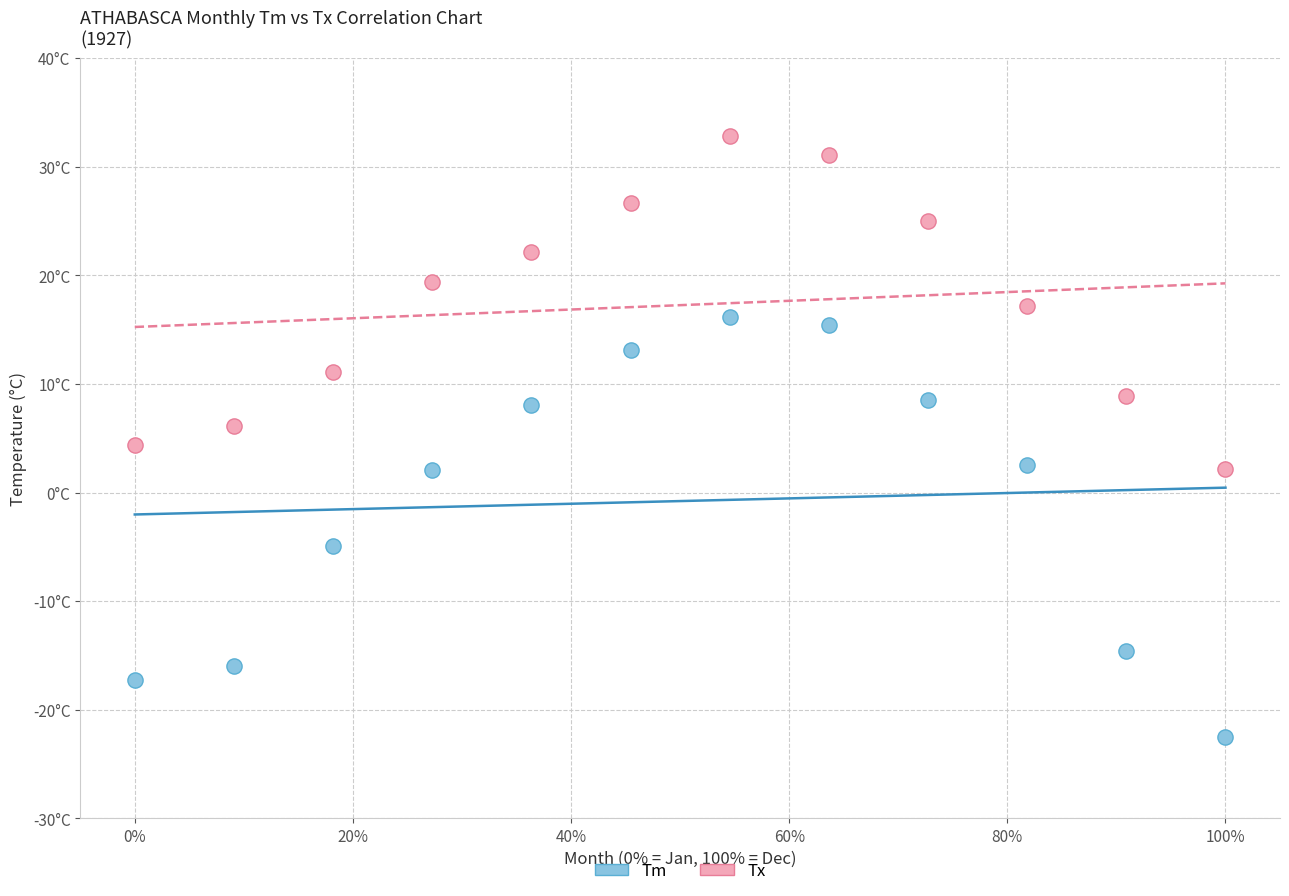

Which series has the largest Y range (max minus min)?

Tm